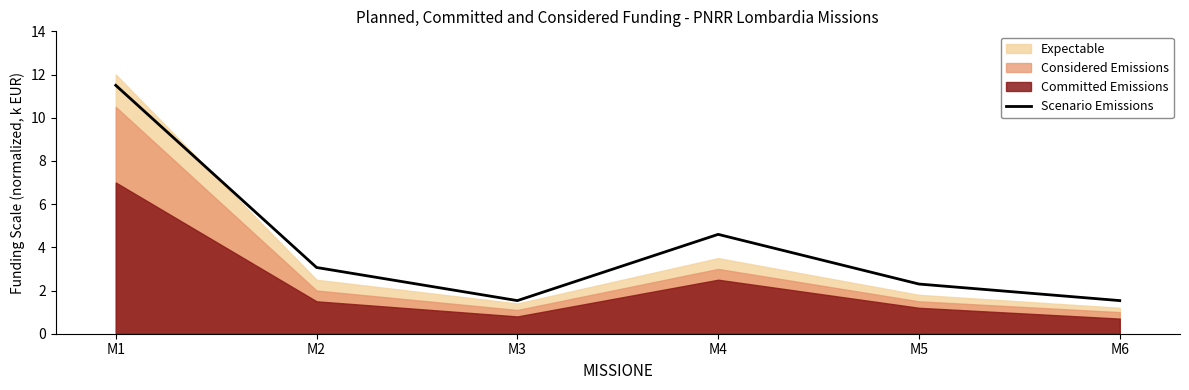

What is the change in value from M2 to M4?

+1.5